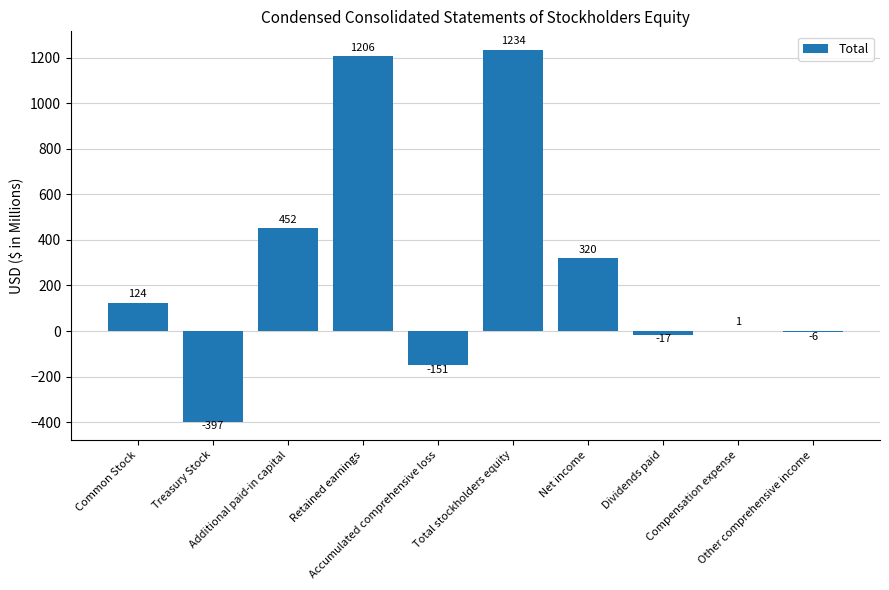

Are the bars horizontal?

No